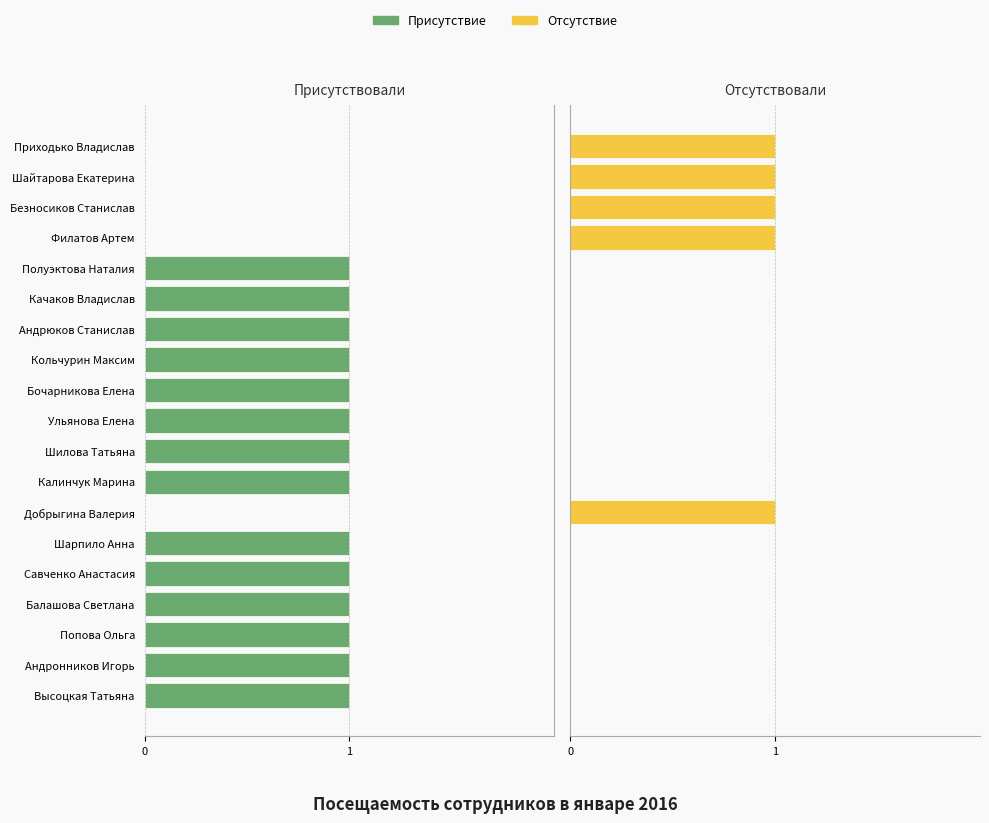

Rank the series by their maximum value, from highest to lowest.

Отсутствие, Присутствие